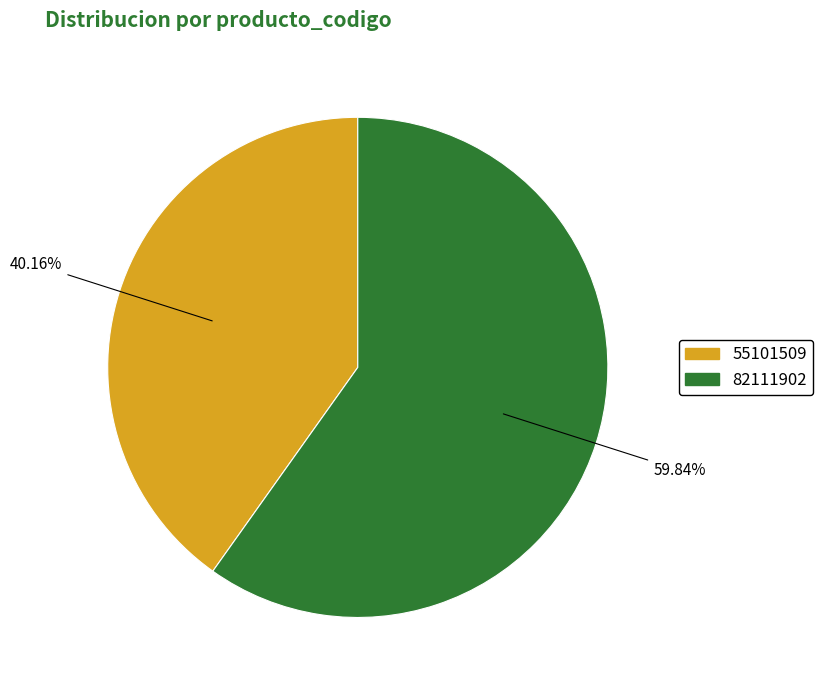

True or false: 55101509 accounts for 32% of the total.

False